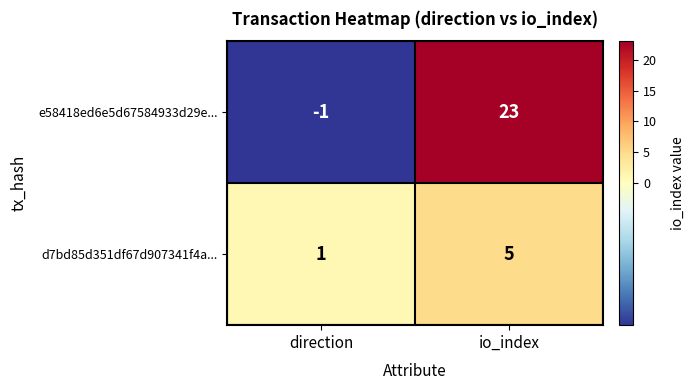

Which label corresponds to the smallest value in the chart?

direction